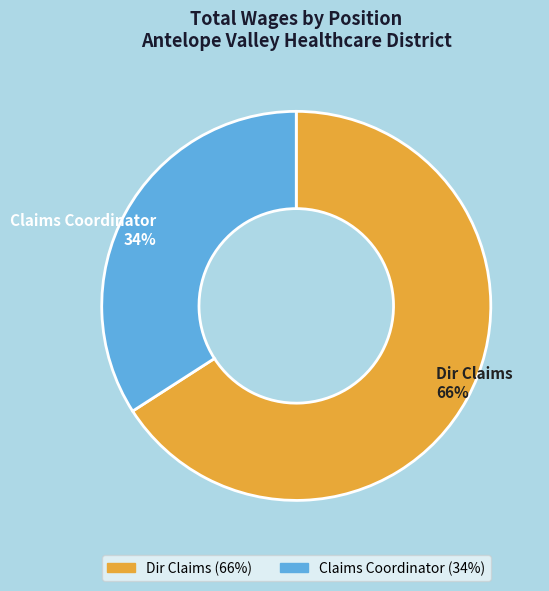

To the nearest percent, what is the average slice percentage?

50%